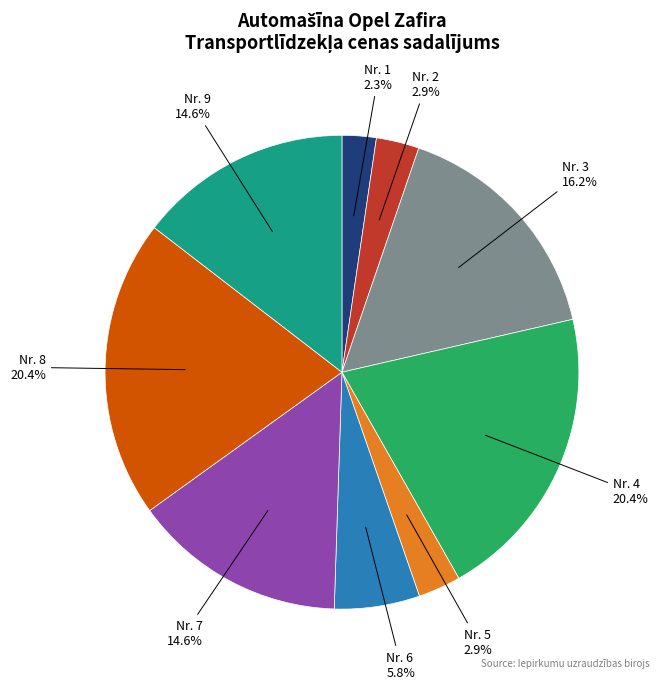

How many segments does this pie chart have?

9